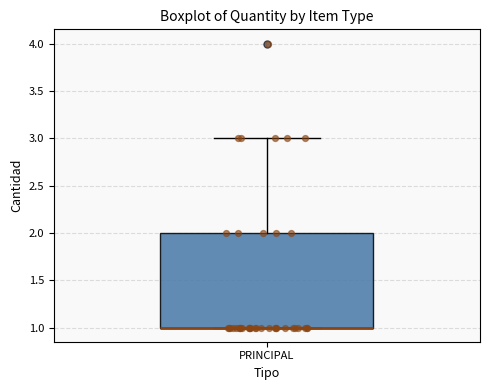

Read this box plot against the y-axis: the position of the median line, the range covered by the box, and the ends of both whiskers. The values are not printed on the chart, so give them approximately, as read against the axis.

median 1 (drawn on the box's lower edge), box 1 to 2, whiskers 1 to 3